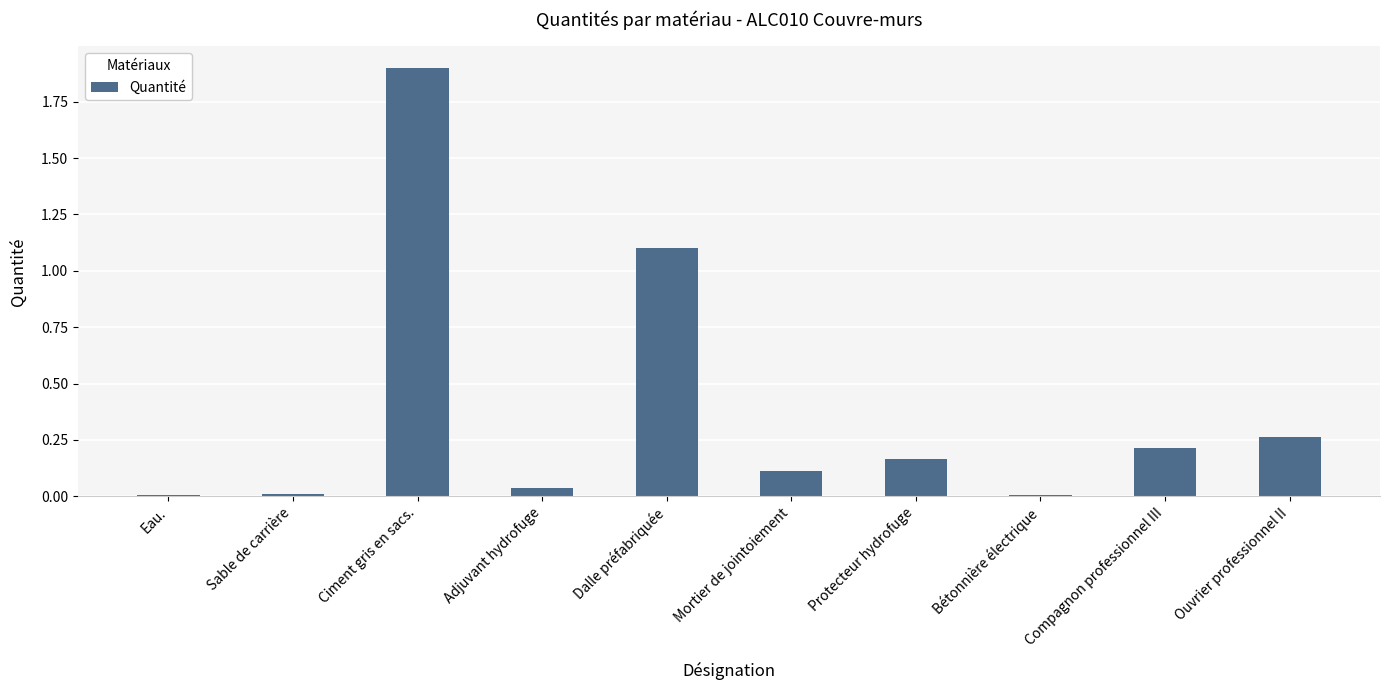

What is the average value?

0.4